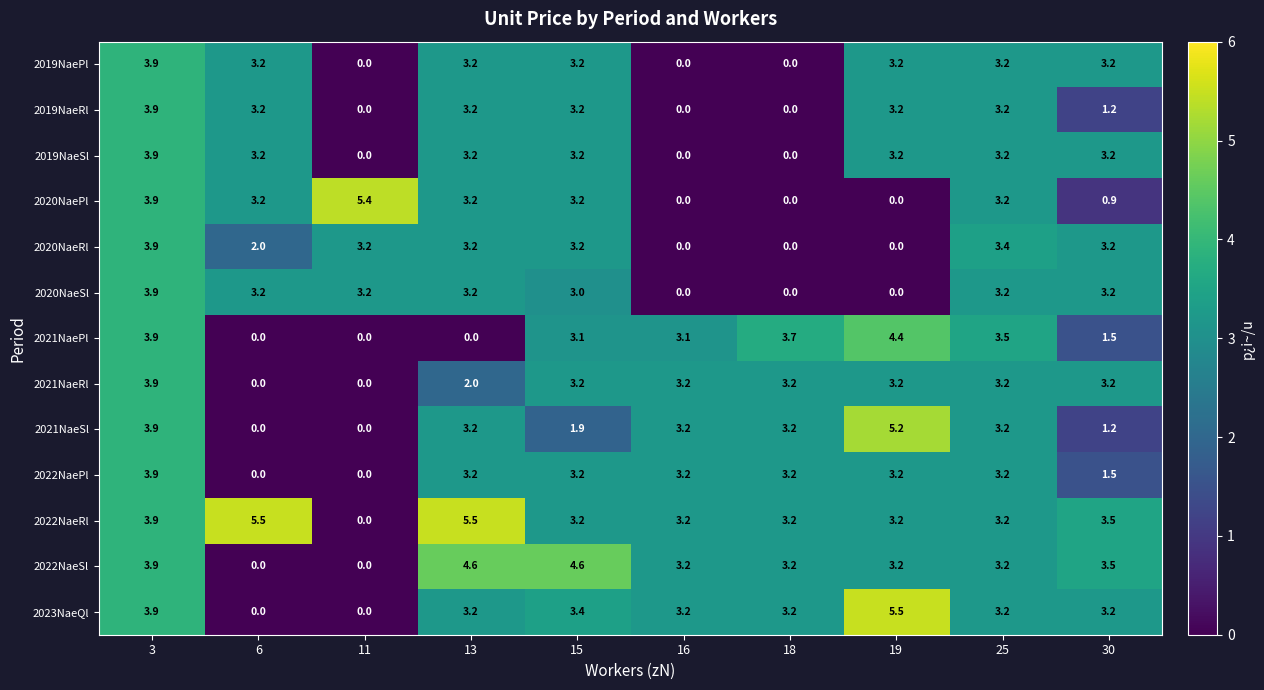

Where is 2019NaeRl nearest to the value 1?

30